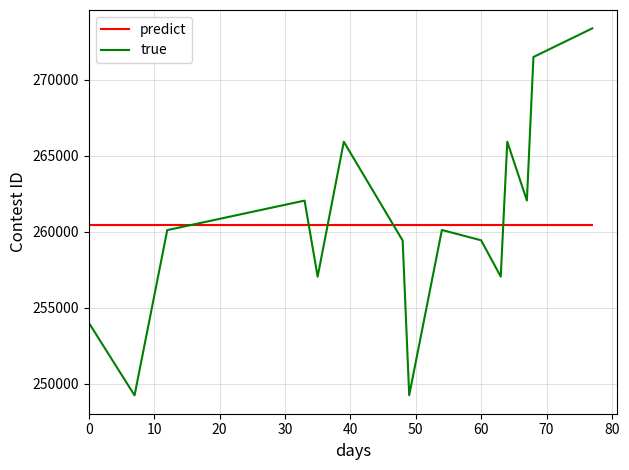

List the series in order of their peak value, highest first.

true, predict